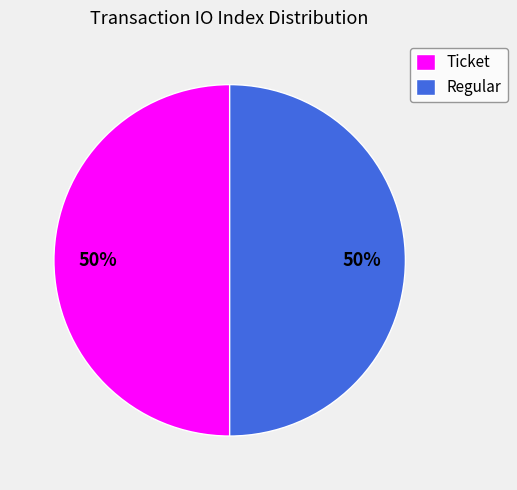

Do Regular and Ticket together represent more than half of the pie?

Yes